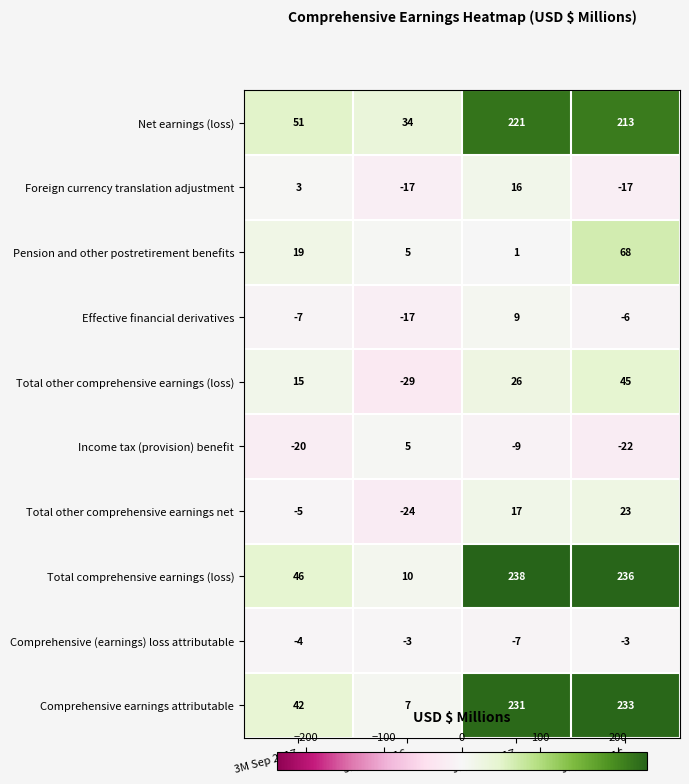

What is the sum of the Comprehensive earnings attributable values at 3M Sep 2017 and 3M Sep 2016?

49